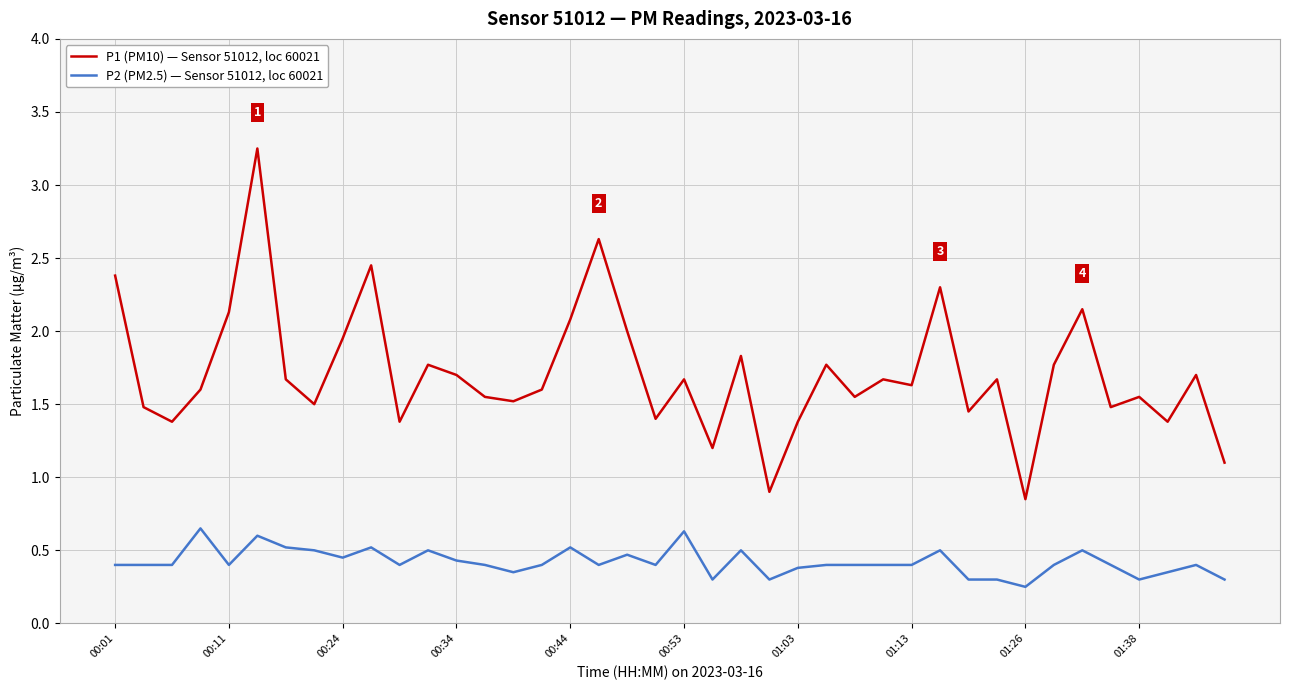

What is the difference between the second highest and minimum values in the P2 (PM2.5) — Sensor 51012, loc 60021 series?

0.4